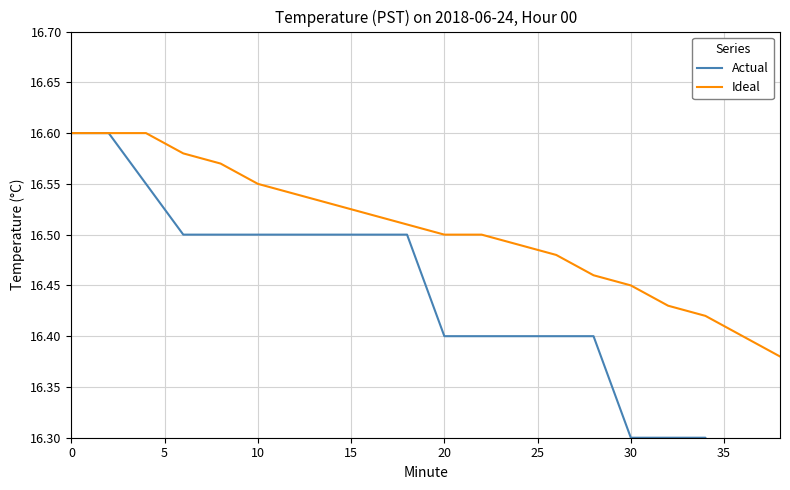

Count the number of data series in this chart.

2